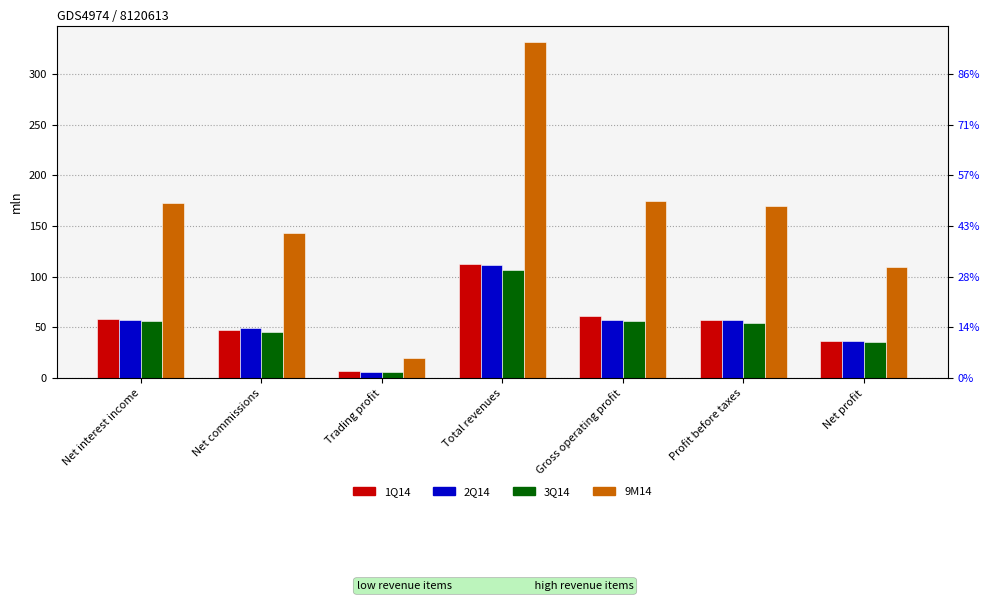

What is the total value across all series at Net interest income?

344.7